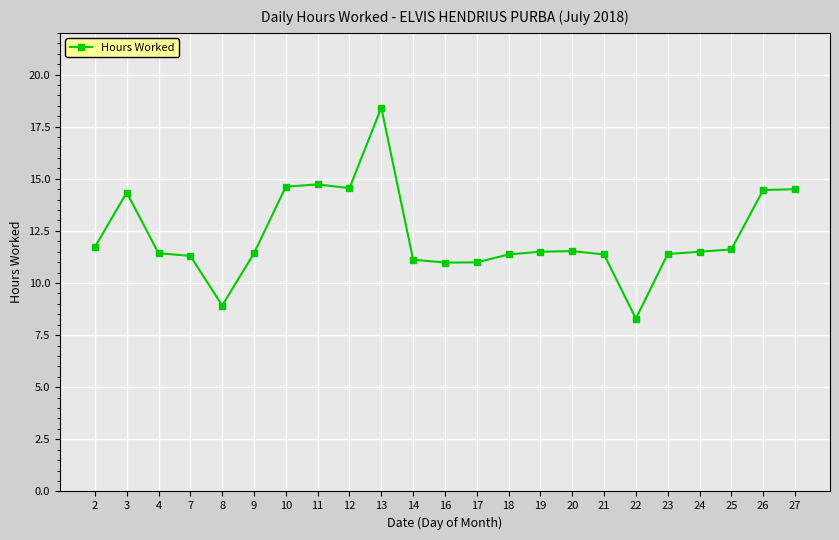

Is this an area chart (filled region under the line)?

No